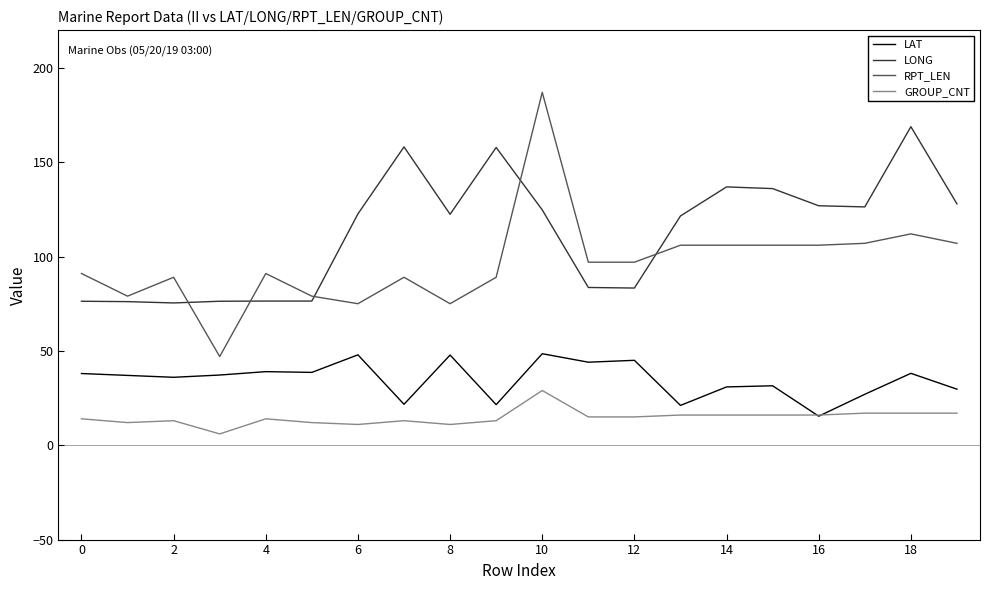

What are all the series names shown in the legend?

LAT, LONG, RPT_LEN, GROUP_CNT